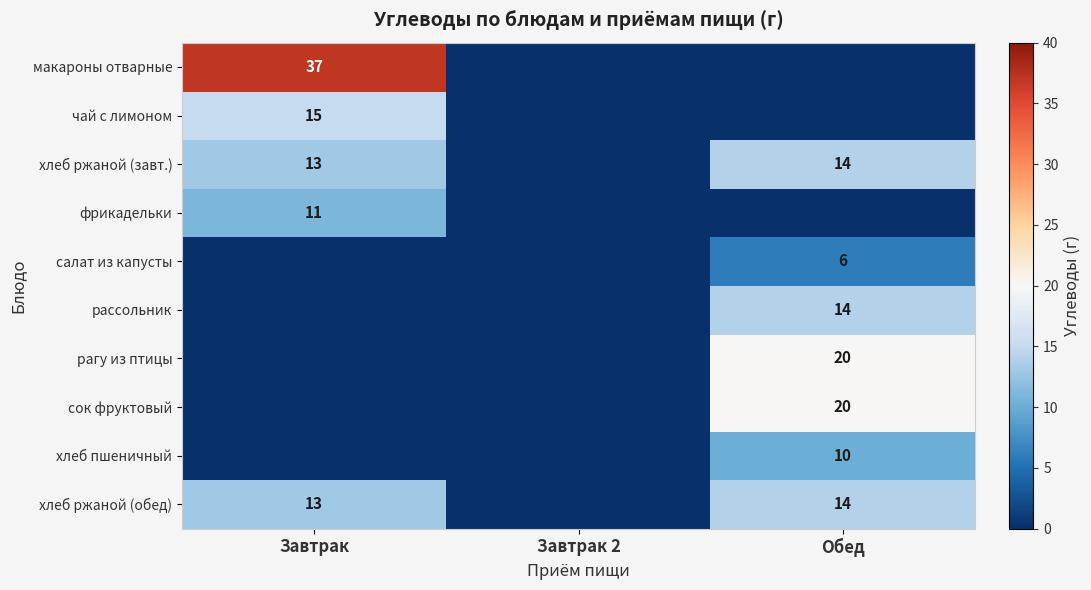

The рагу из птицы series shows 10 at Обед. True or false?

False